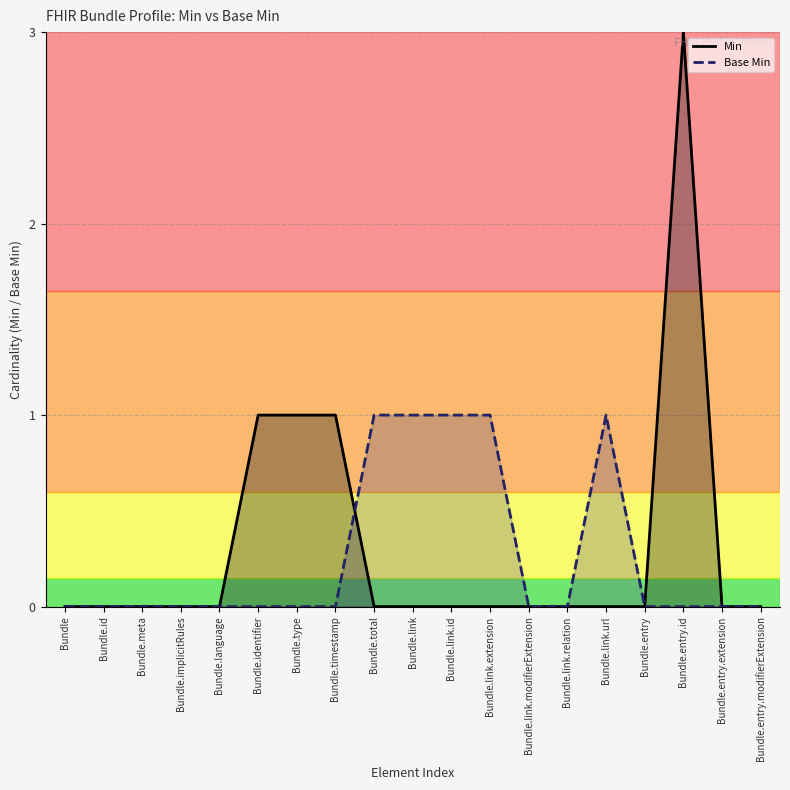

What position from the left is Bundle.entry?

16